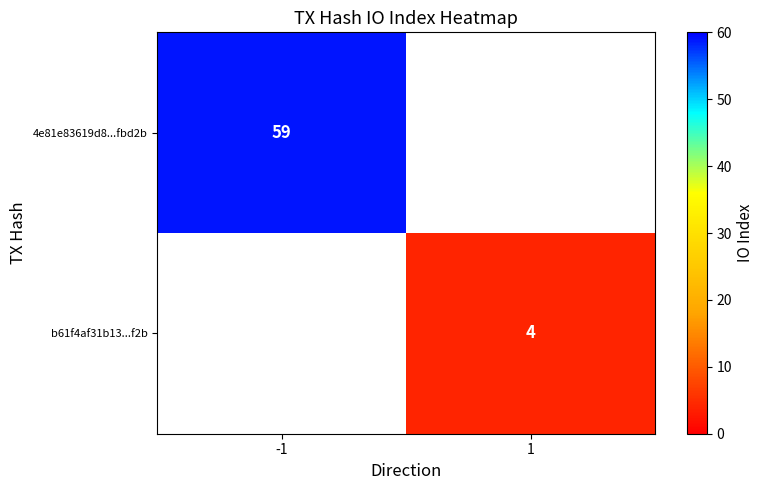

The value of 4e81e83619d8...fbd2b at -1 is 36. True or false?

False